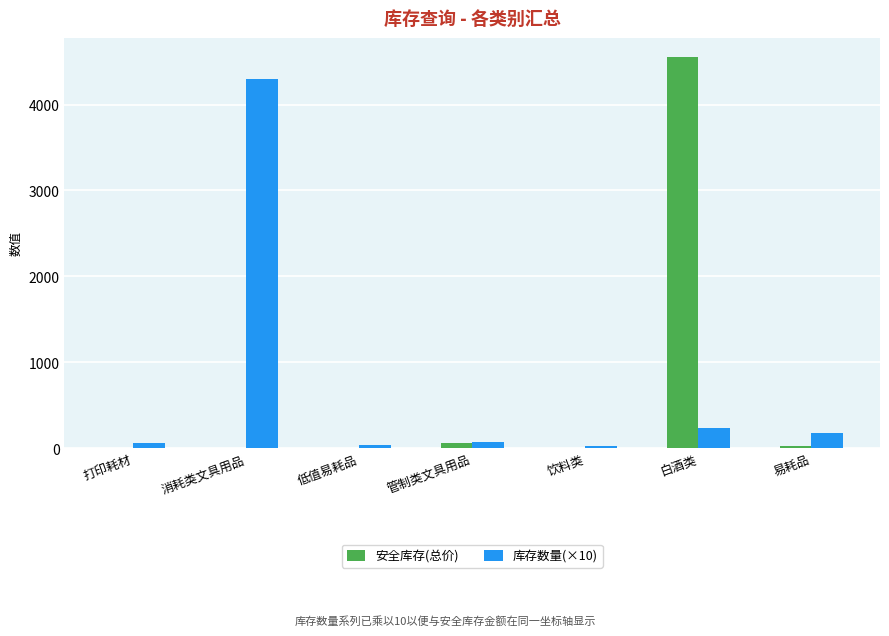

Which series has the largest range (max minus min)?

安全库存(总价)